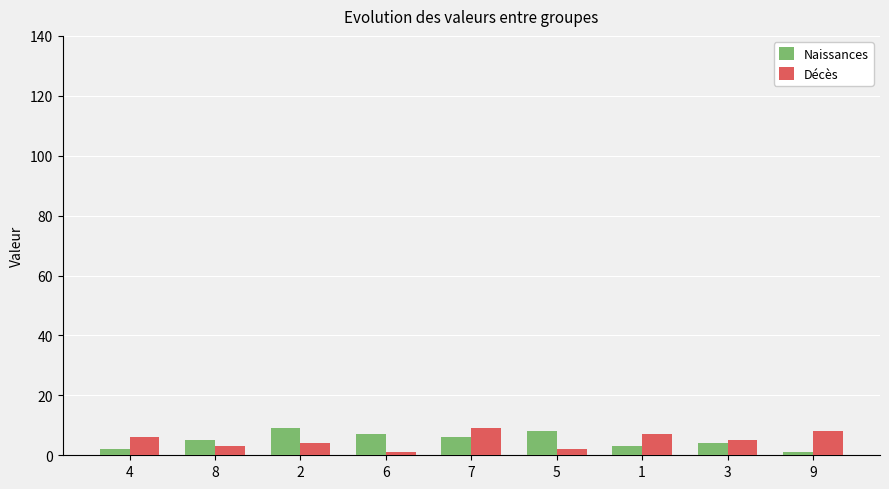

Rank the series at 9 from highest to lowest value.

Décès, Naissances